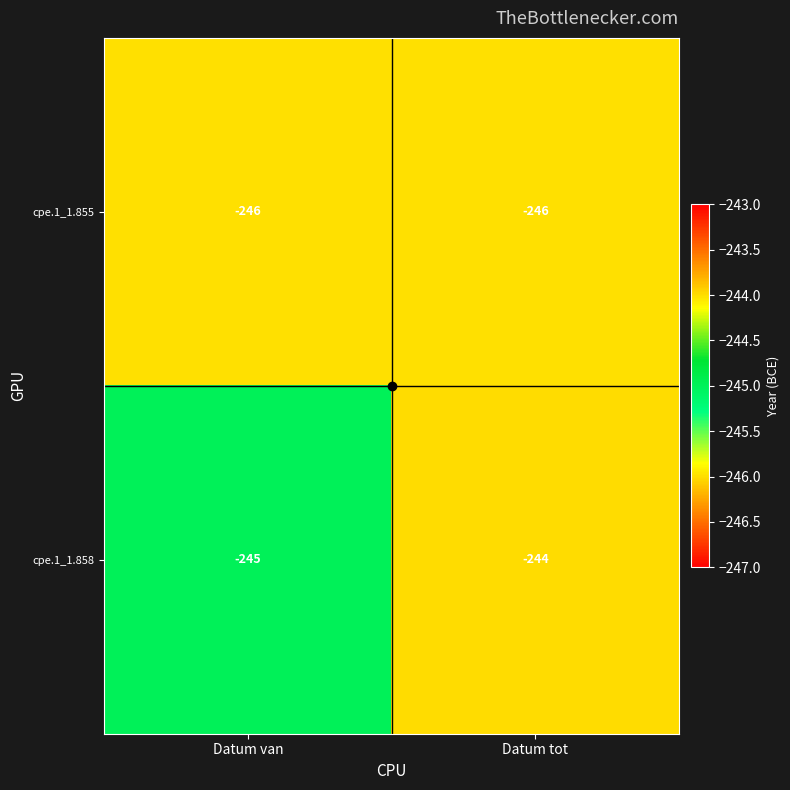

What is the highest value of the cpe.1_1.855 series?

-246